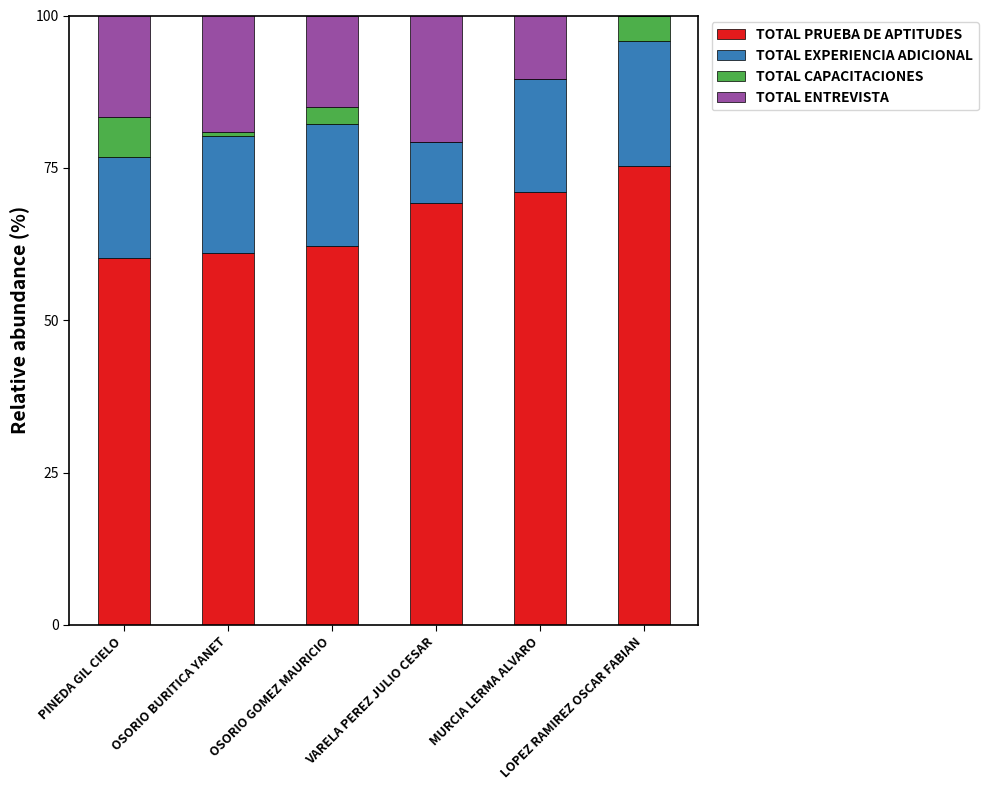

What is the maximum value for TOTAL PRUEBA DE APTITUDES?

75.3